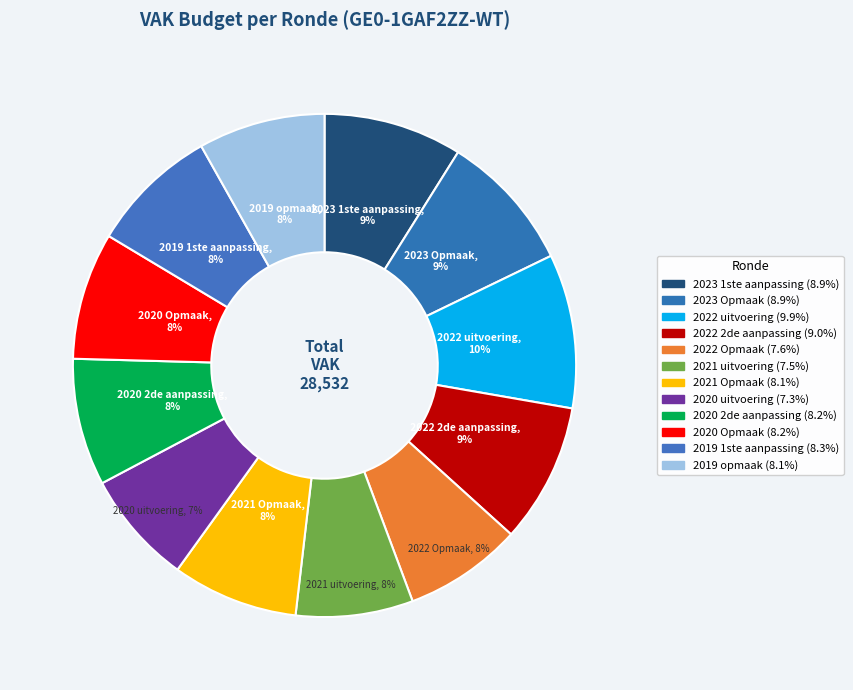

Approximately how many times larger is the value at 2019 1ste aanpassing compared to 2022 Opmaak?

1.1